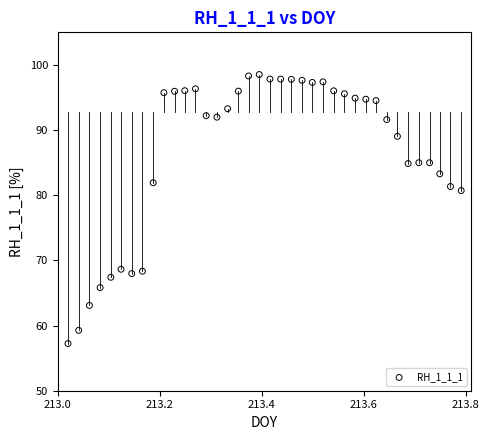

What is the range of Y values (max minus min)?

41.3